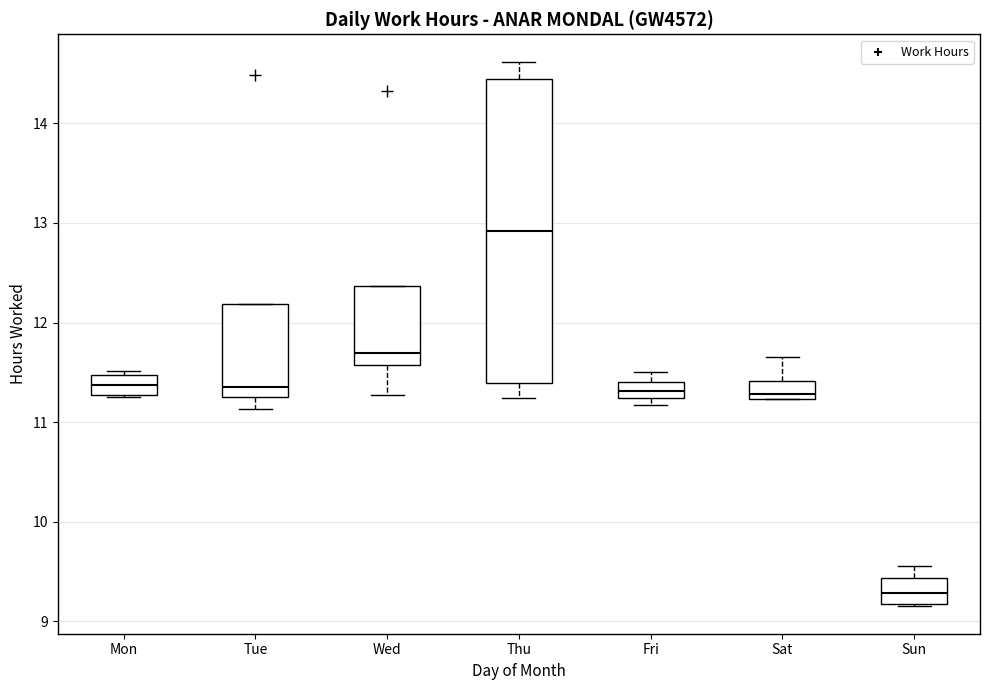

Where does the median line of the box for Sun sit on the y-axis? The values are not printed on the chart, so give them approximately, as read against the axis.

9.3